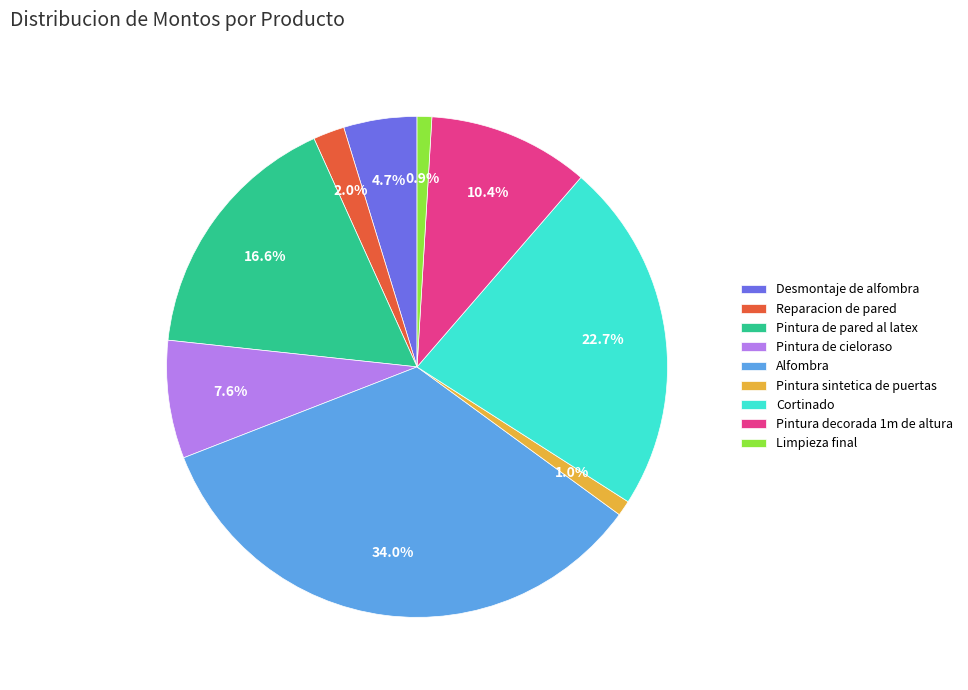

Between Alfombra and Limpieza final, which is larger?

Alfombra